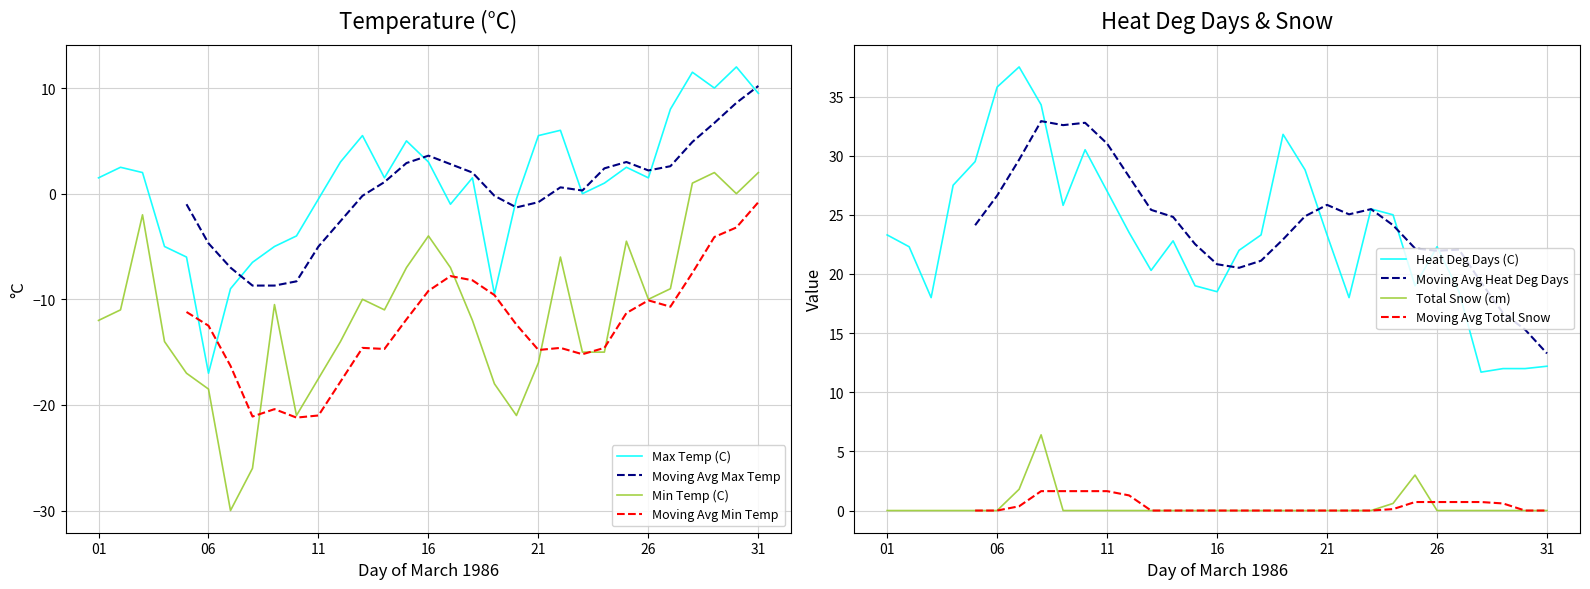

Where is the first local minimum for Min Temp (C)?

1986-03-07